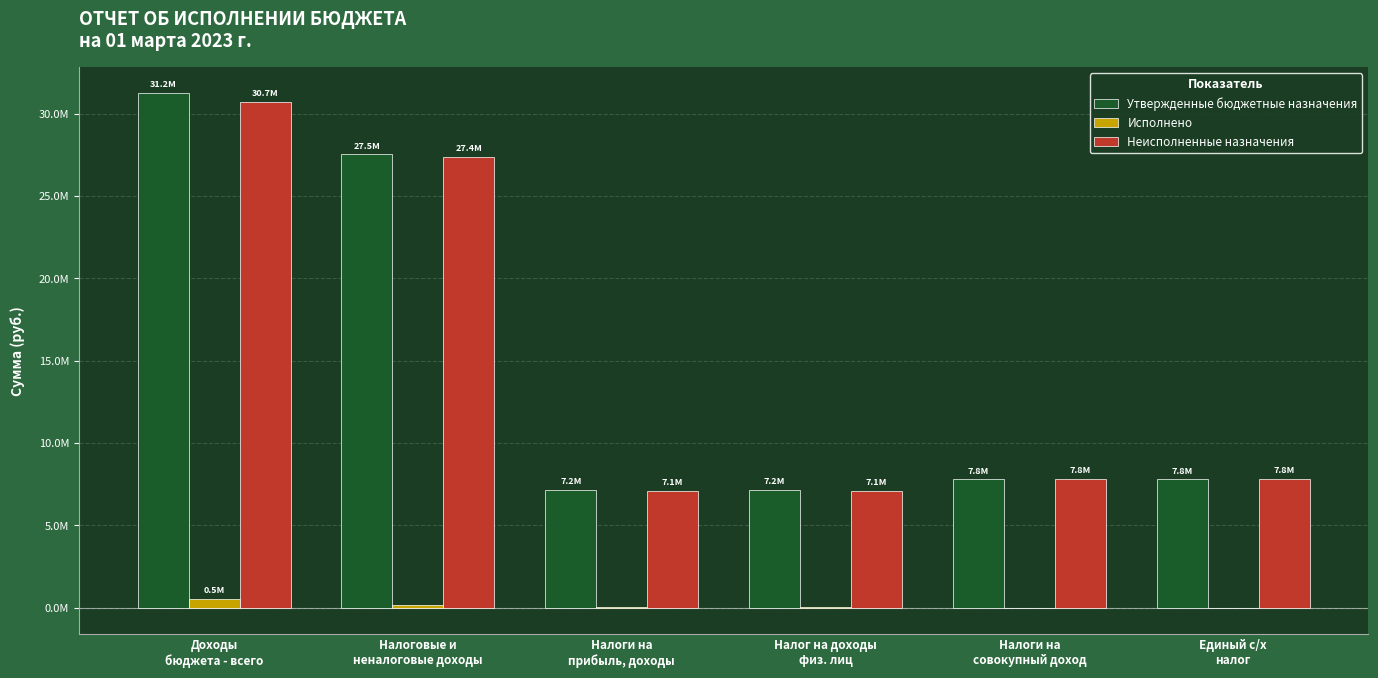

How many bars are there in total?

18